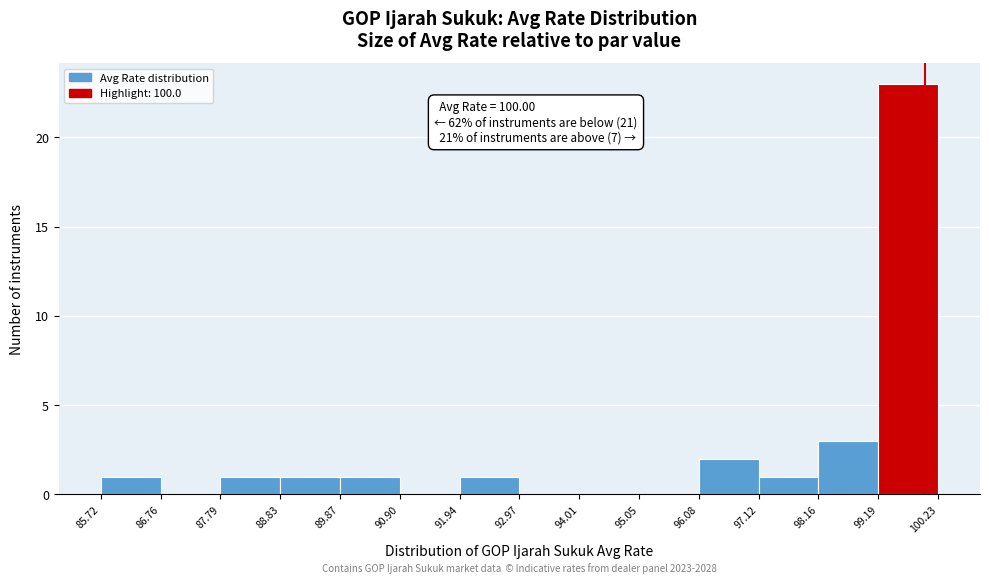

Which range on the x-axis has the tallest bar?

99.19 to 100.23